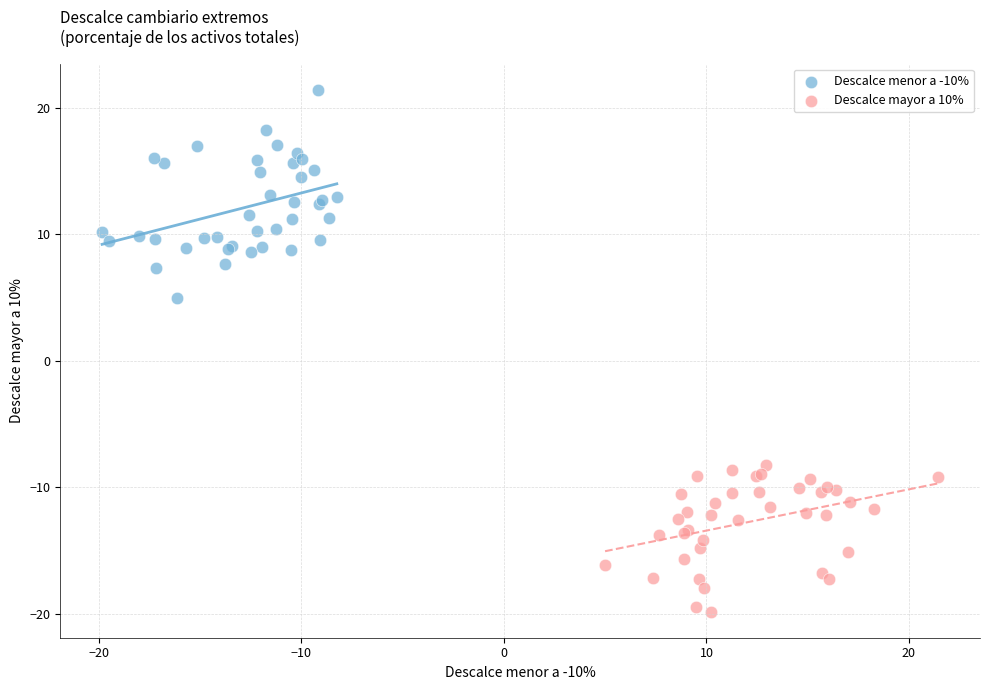

Which series has the largest Y range (max minus min)?

Descalce menor a -10%